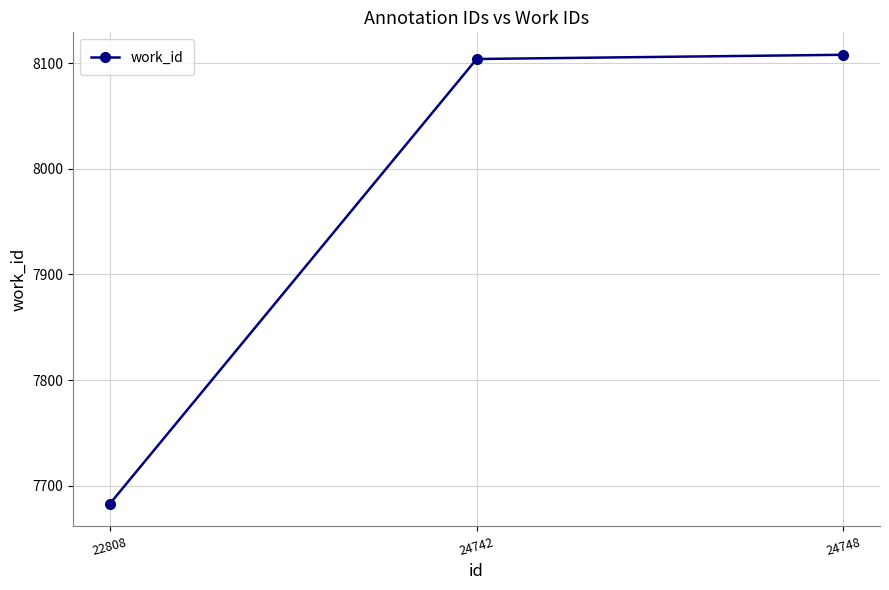

Rank the categories by value from highest to lowest.

24748, 24742, 22808